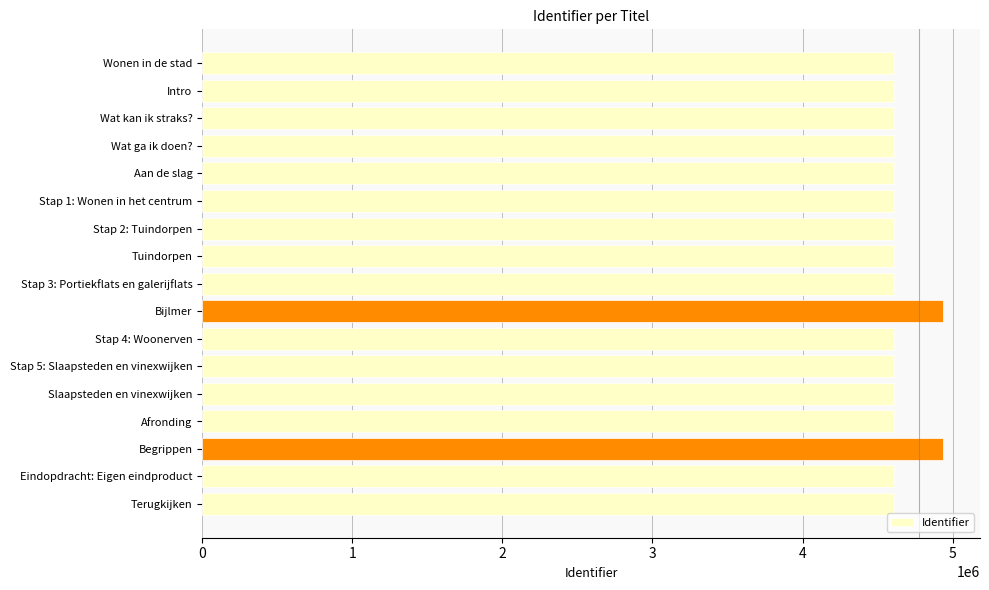

Read the value at Wat ga ik doen?.

4611992